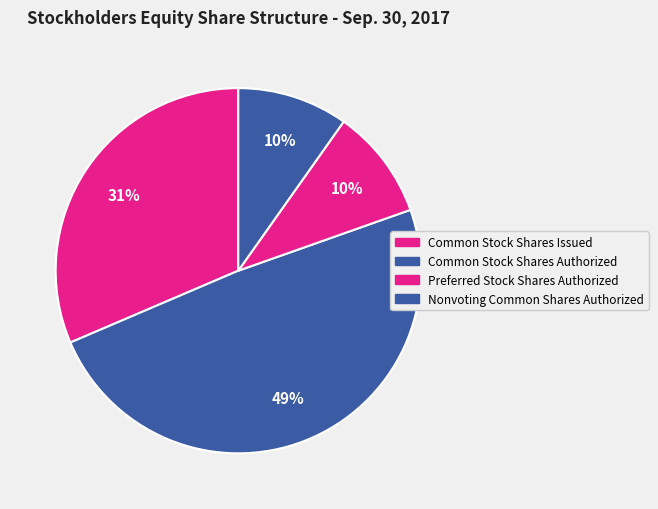

To the nearest percent, what is the average slice percentage?

25%